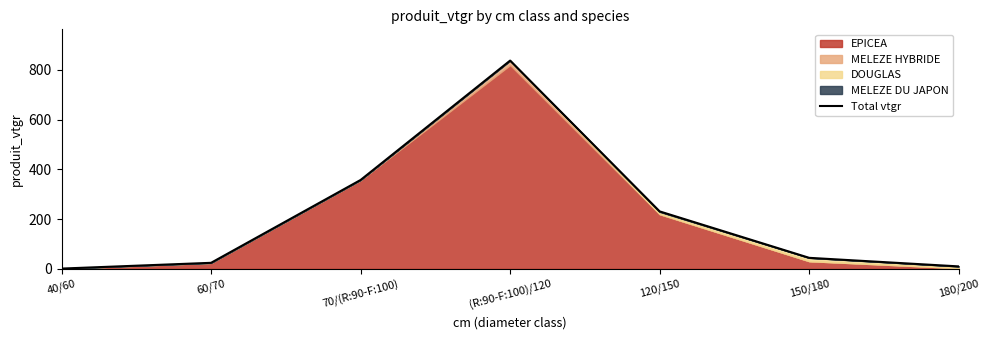

At which category does the chart reach its peak across all series?

(R:90-F:100)/120